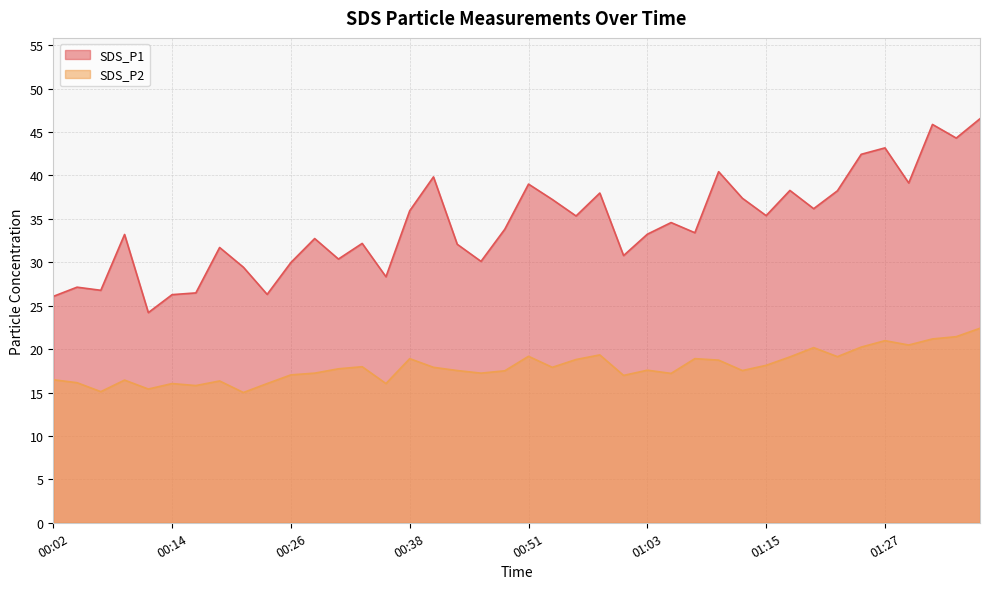

What are all the series names shown in the legend?

SDS_P1, SDS_P2